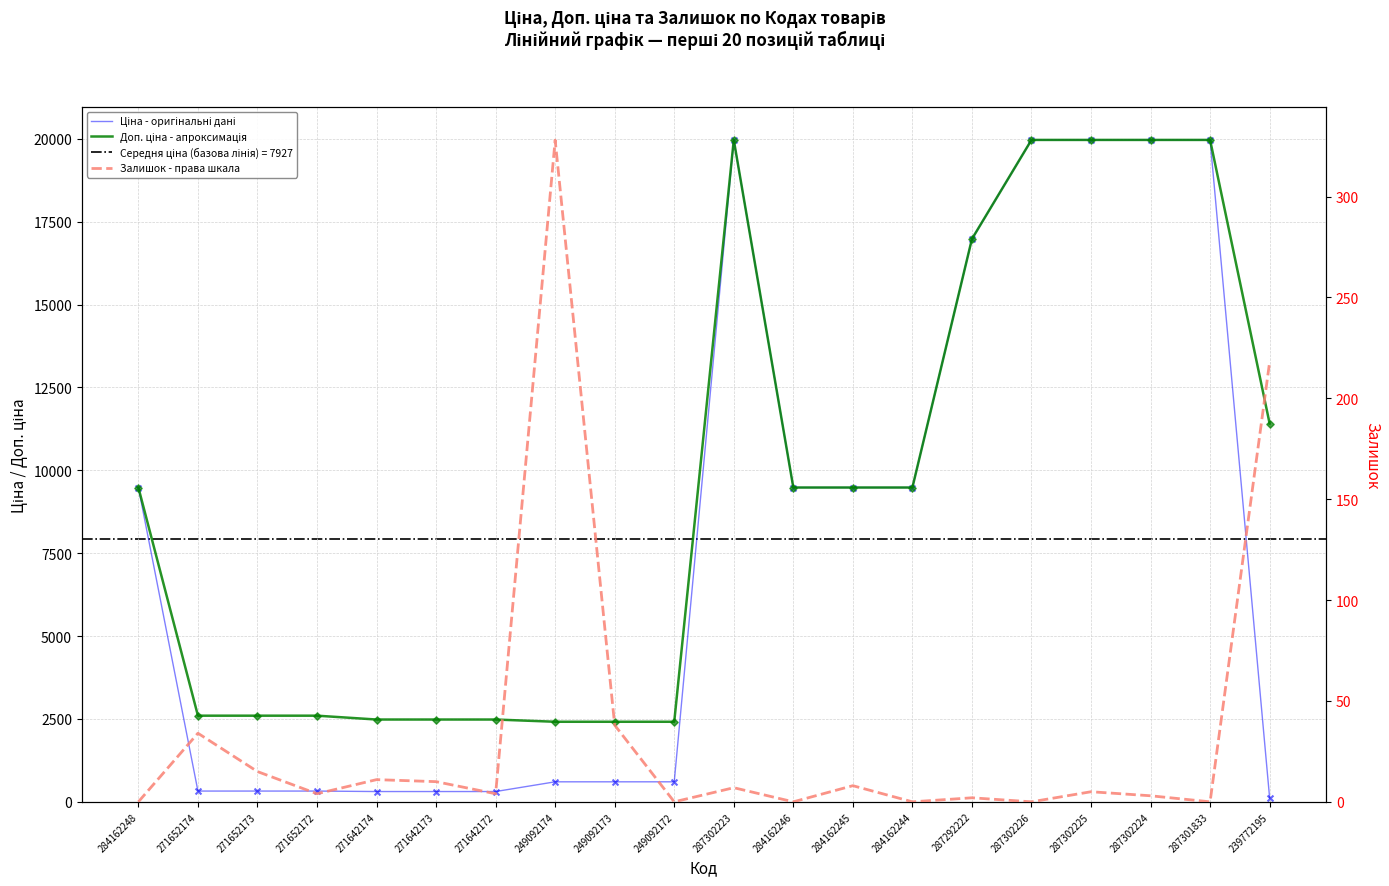

Which series reaches the maximum Y coordinate?

Ціна - оригінальні дані